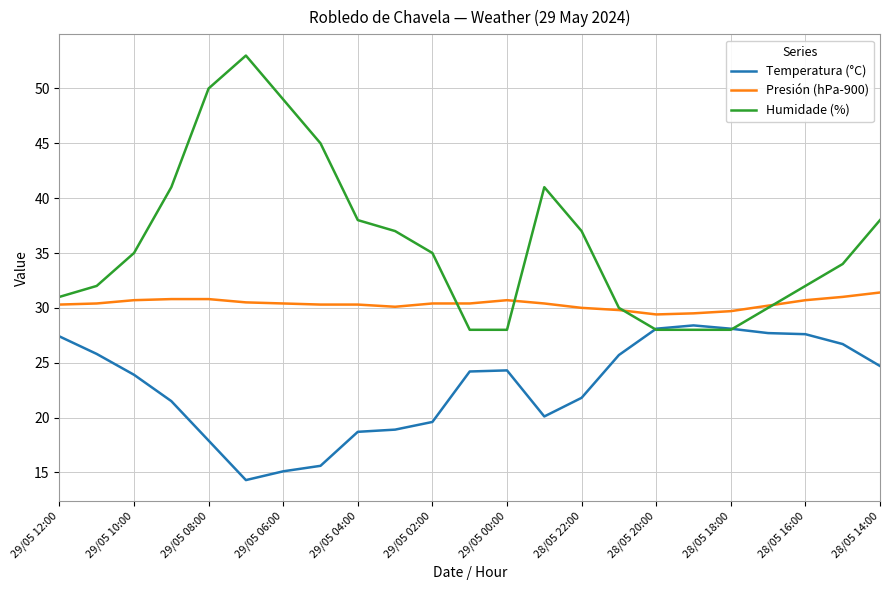

Which series has the largest total across all categories?

Humidade (%)